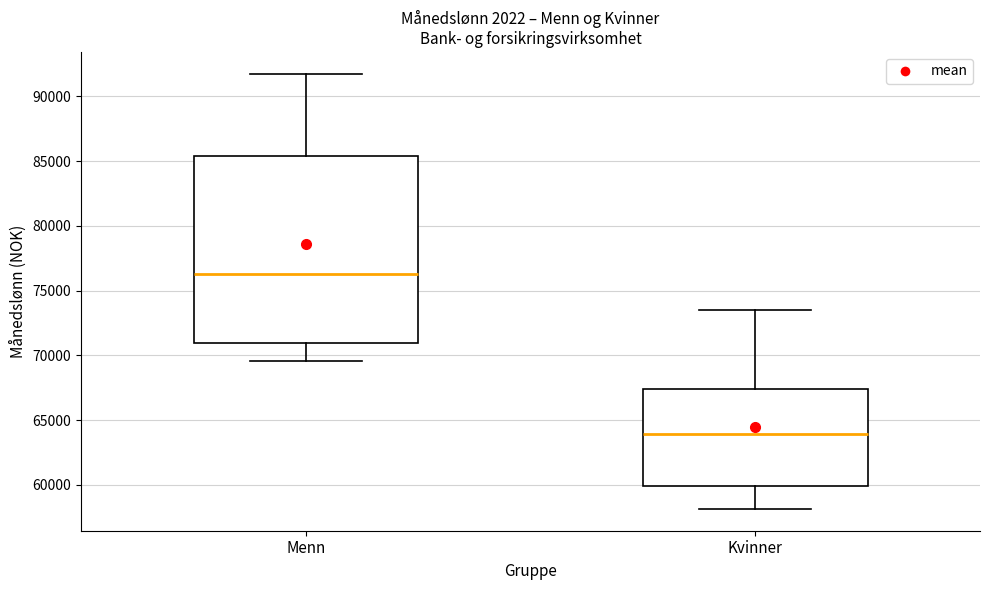

Where does the upper whisker of the box for Menn end on the y-axis? The values are not printed on the chart, so give them approximately, as read against the axis.

92000